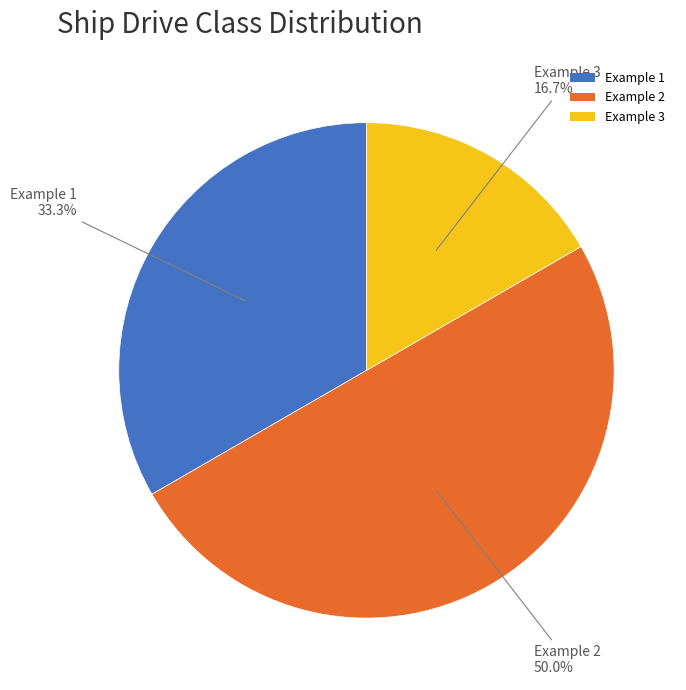

Which slice is the smallest?

Example 3